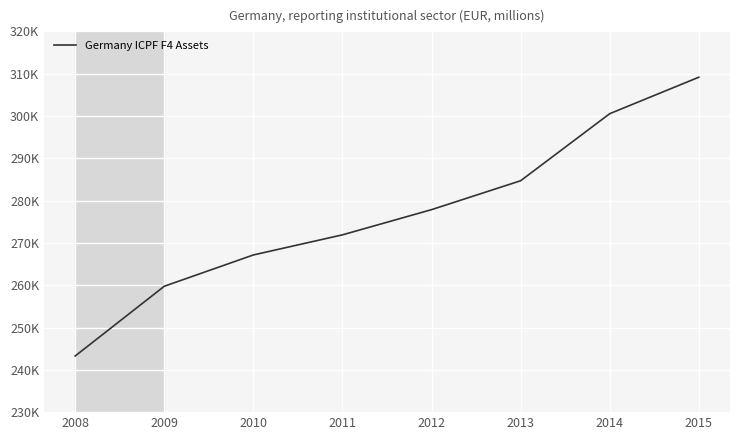

Does the chart display data point markers on the line(s)?

No